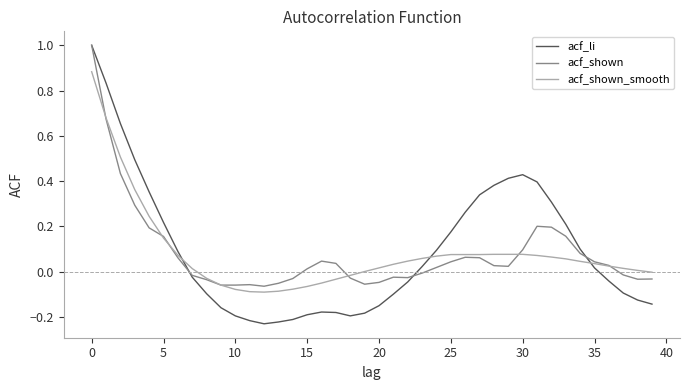

Which series has the largest total across all categories?

acf_li